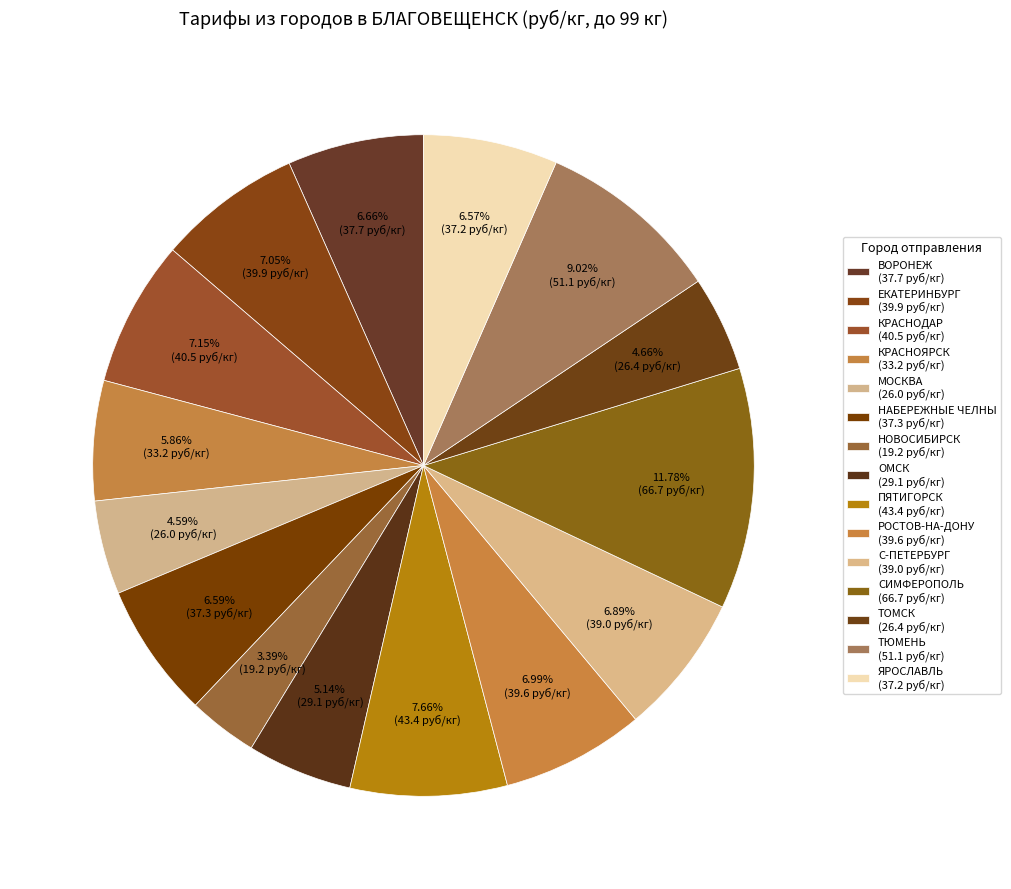

Count the number of slices in the pie.

15